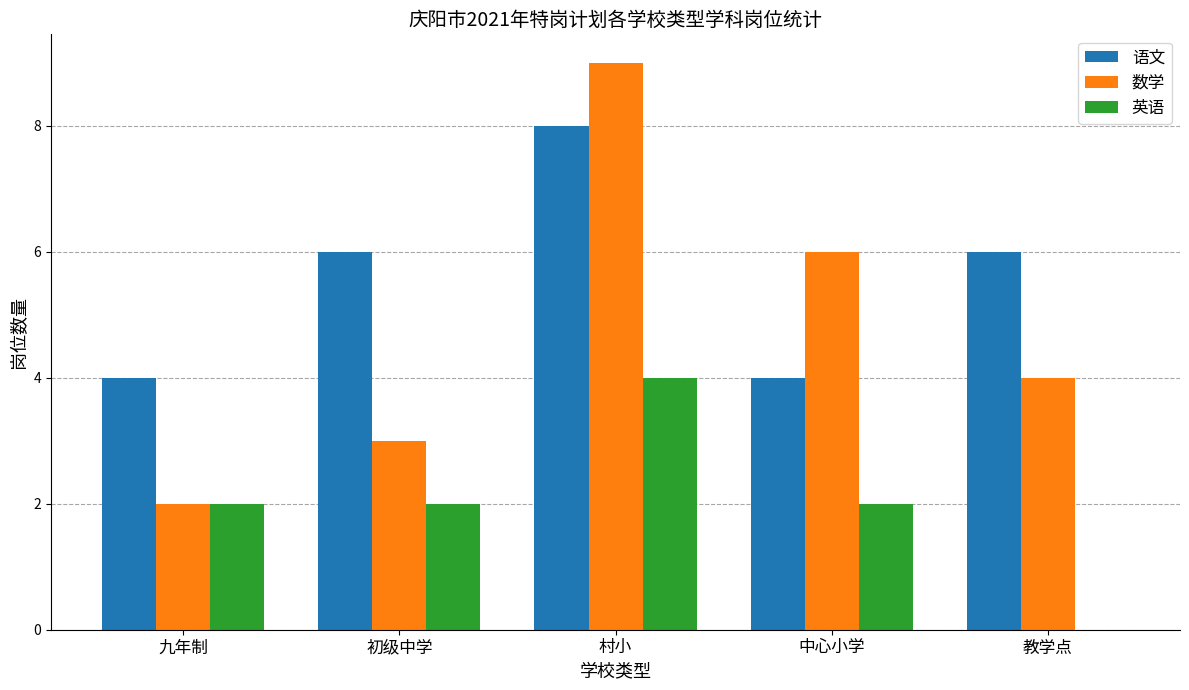

What value does the 数学 series have at 村小?

9